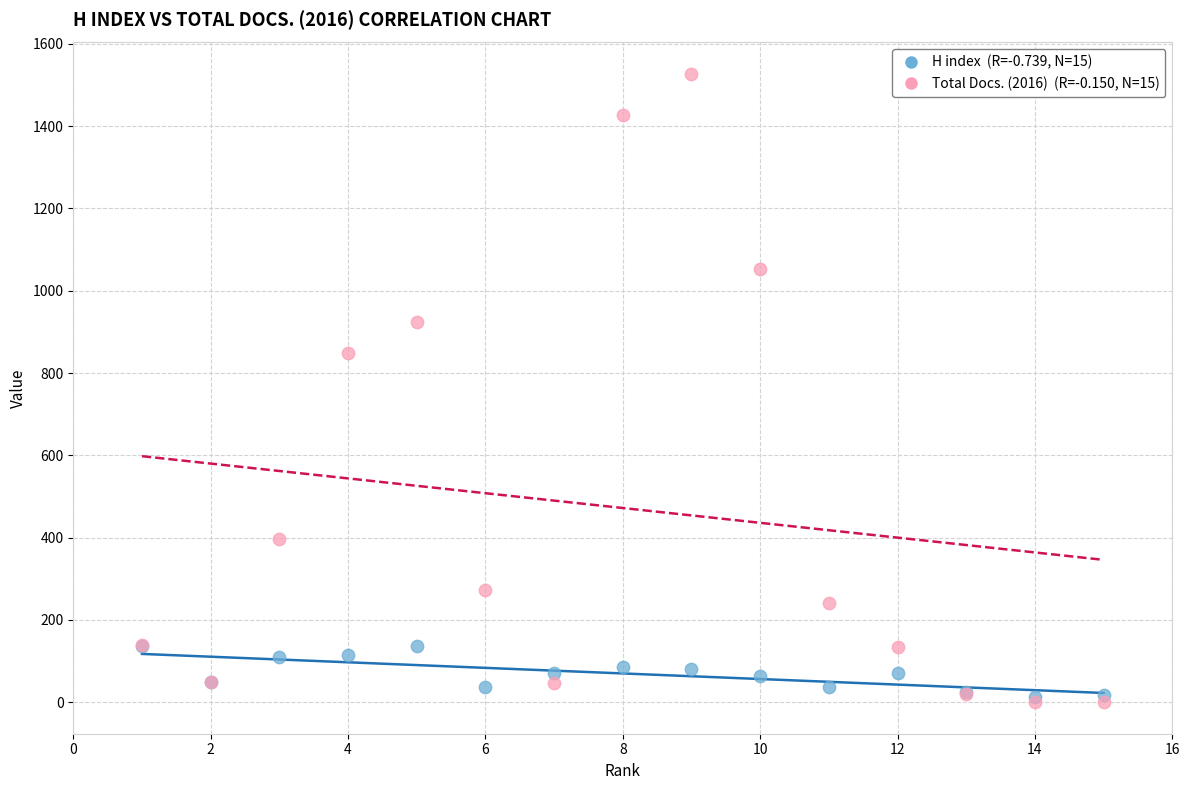

Across all series, what Y value is closest to 763?

850